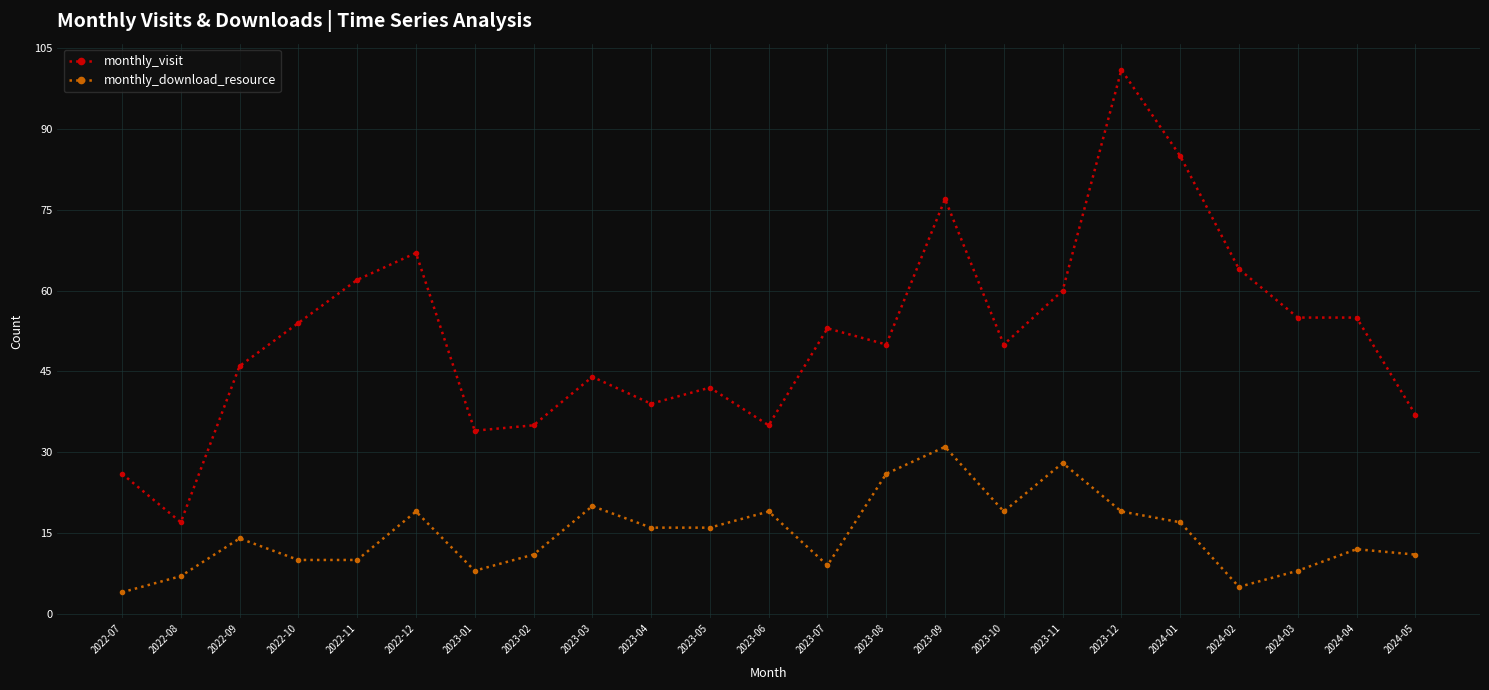

How many categories are shown in the chart?

23